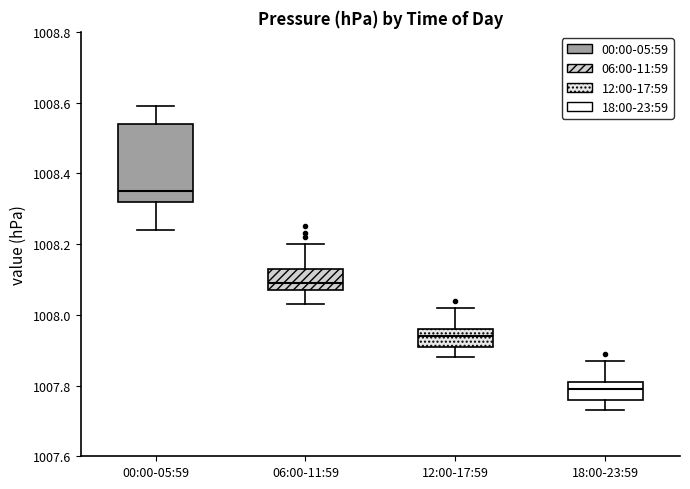

Reading left to right, read every box against the y-axis: the position of its median line, the range the box covers, and the ends of its whiskers. The values are not printed on the chart, so give them approximately, as read against the axis.

00:00-05:59: median 1008.36, box 1008.32 to 1008.54, whiskers 1008.24 to 1008.60
06:00-11:59: median 1008.10, box 1008.08 to 1008.14, whiskers 1008.04 to 1008.20
12:00-17:59: median 1007.94, box 1007.92 to 1007.96, whiskers 1007.88 to 1008.02
18:00-23:59: median 1007.80, box 1007.76 to 1007.82, whiskers 1007.74 to 1007.88